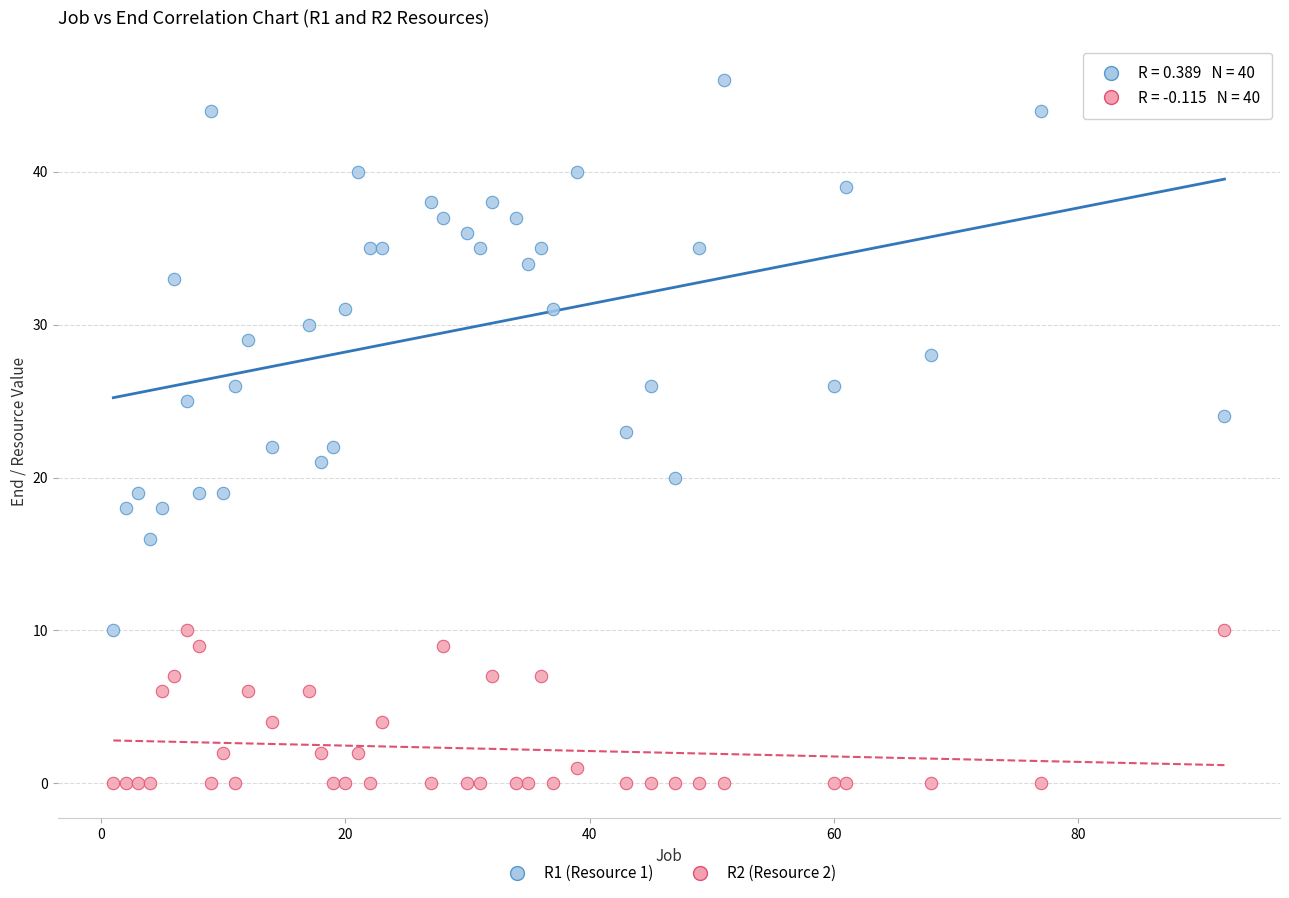

Which series contains the lowest Y value?

R2 (Resource 2)